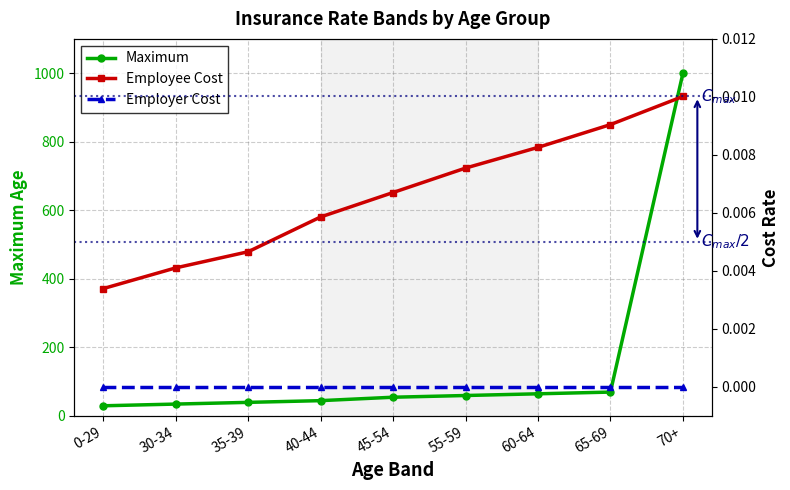

True or false: Employee Cost and Maximum intersect in this chart.

False